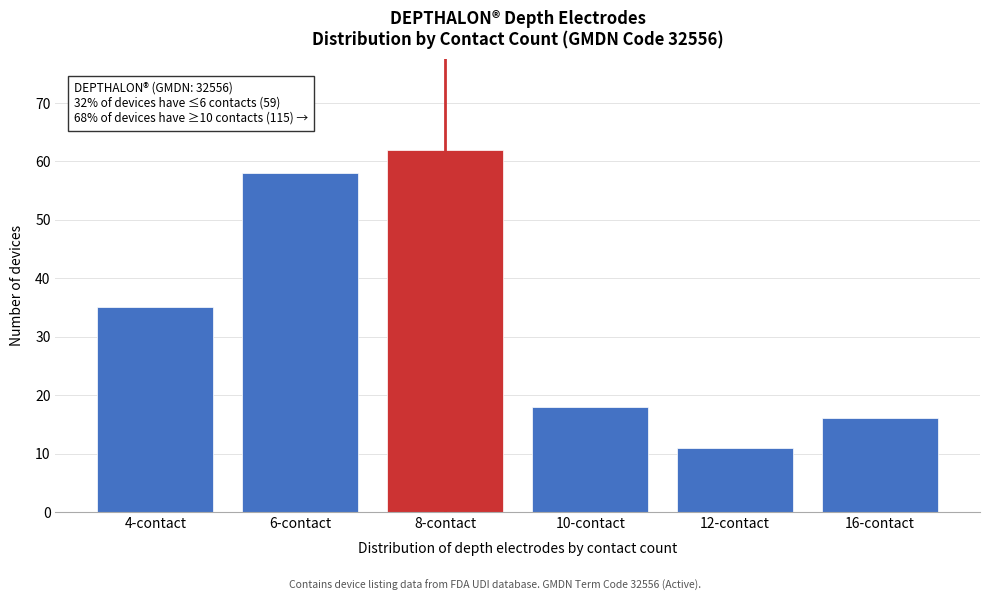

Reading right to left, extract all data points from this chart.

16	11	18	62	58	35